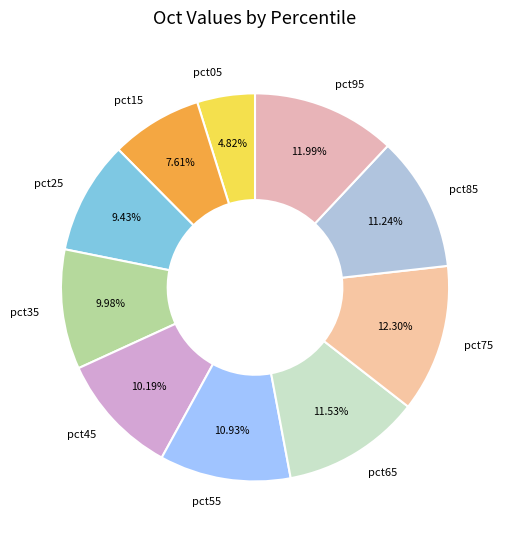

To the nearest percent, what is the average slice percentage?

10%